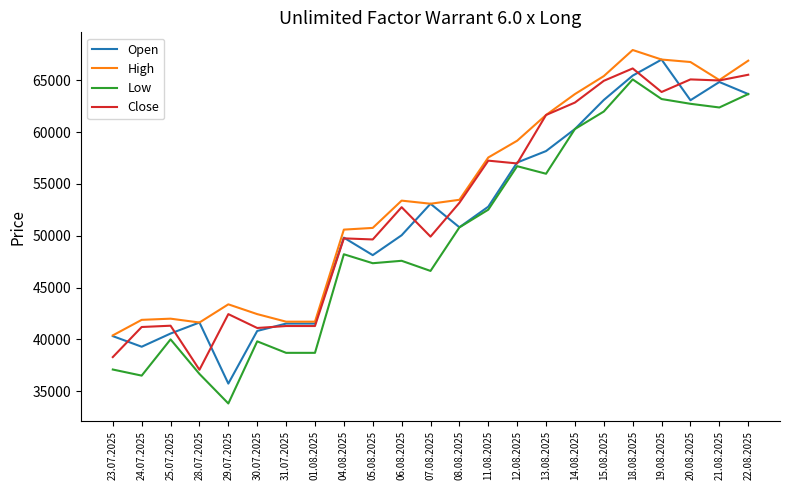

True or false: High and Low intersect in this chart.

False